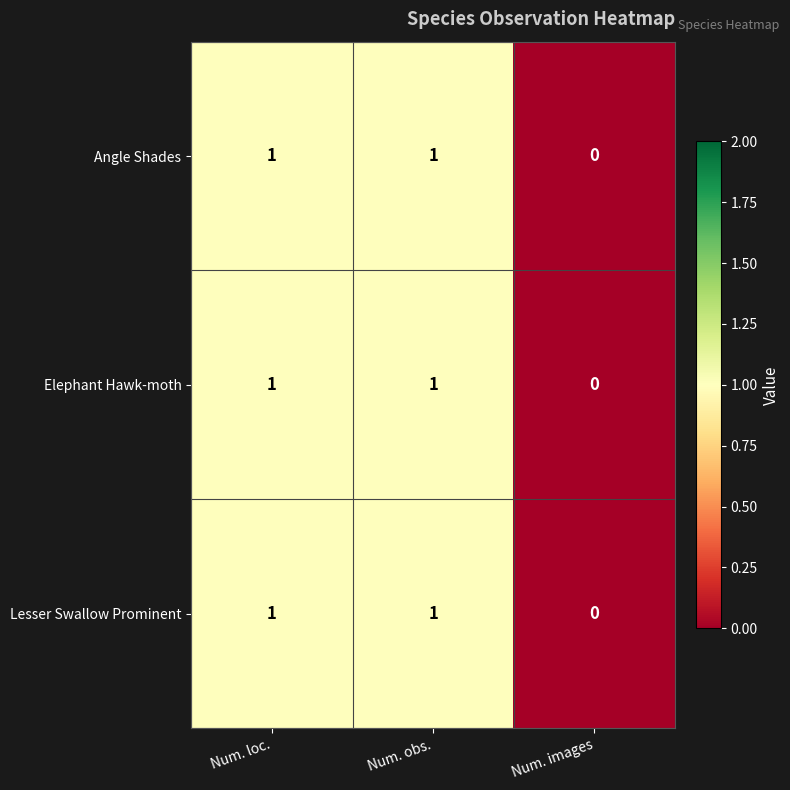

At which category does the chart reach its minimum across all series?

Num. images